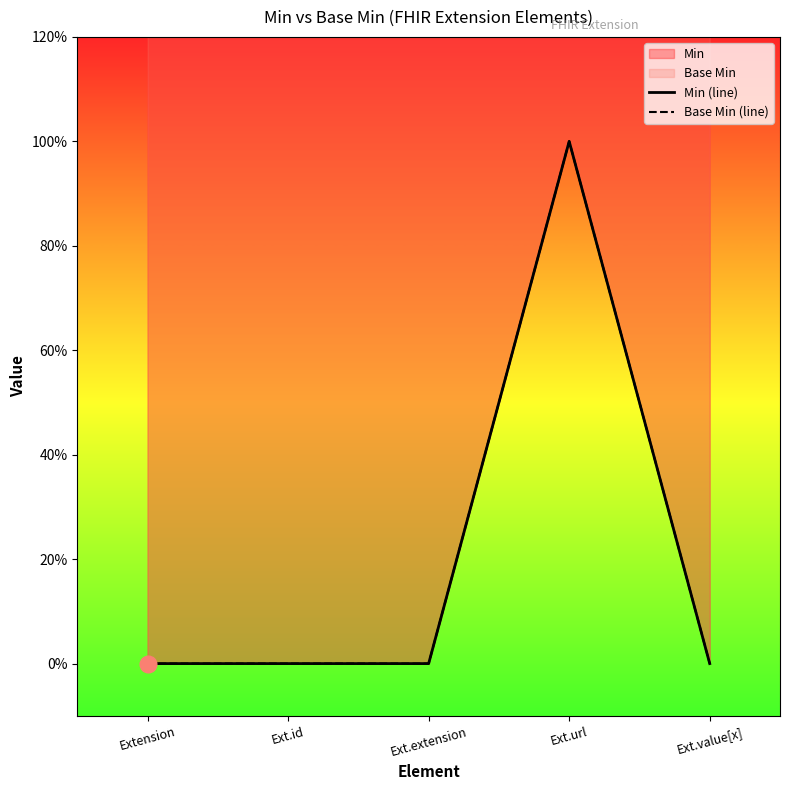

How many data points in Base Min (line) are above 0?

1